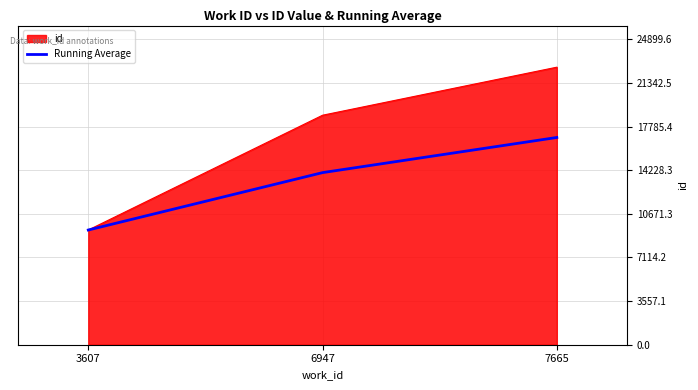

Where is Running Average nearest to the value 13129?

6947